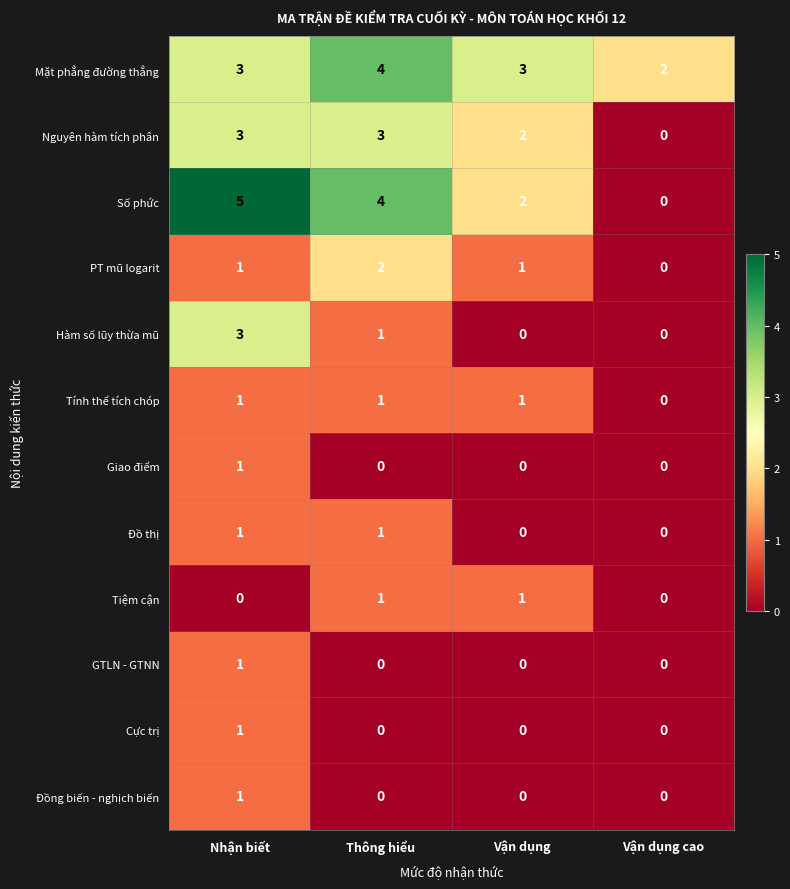

How many Cực trị values are between 0 and 1?

4